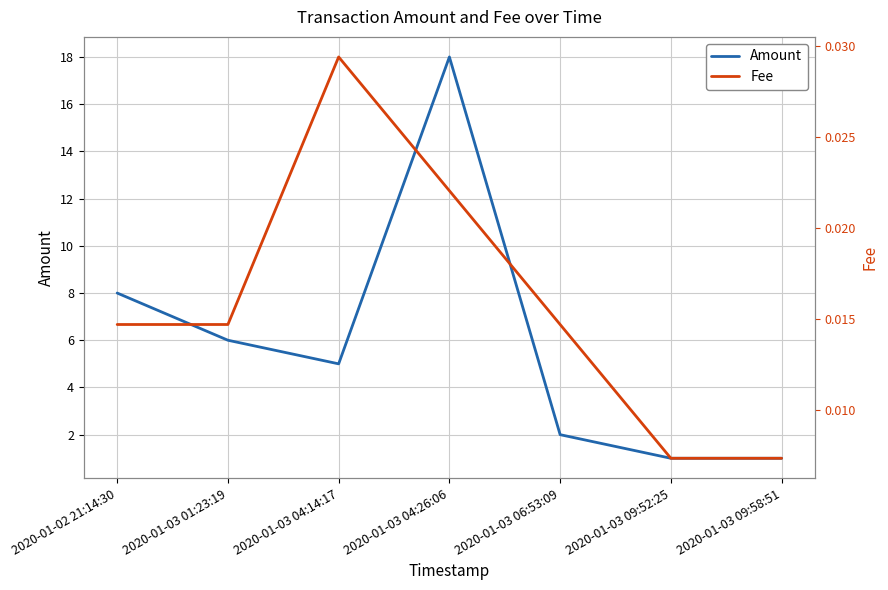

True or false: Fee and Amount cross at least once.

False